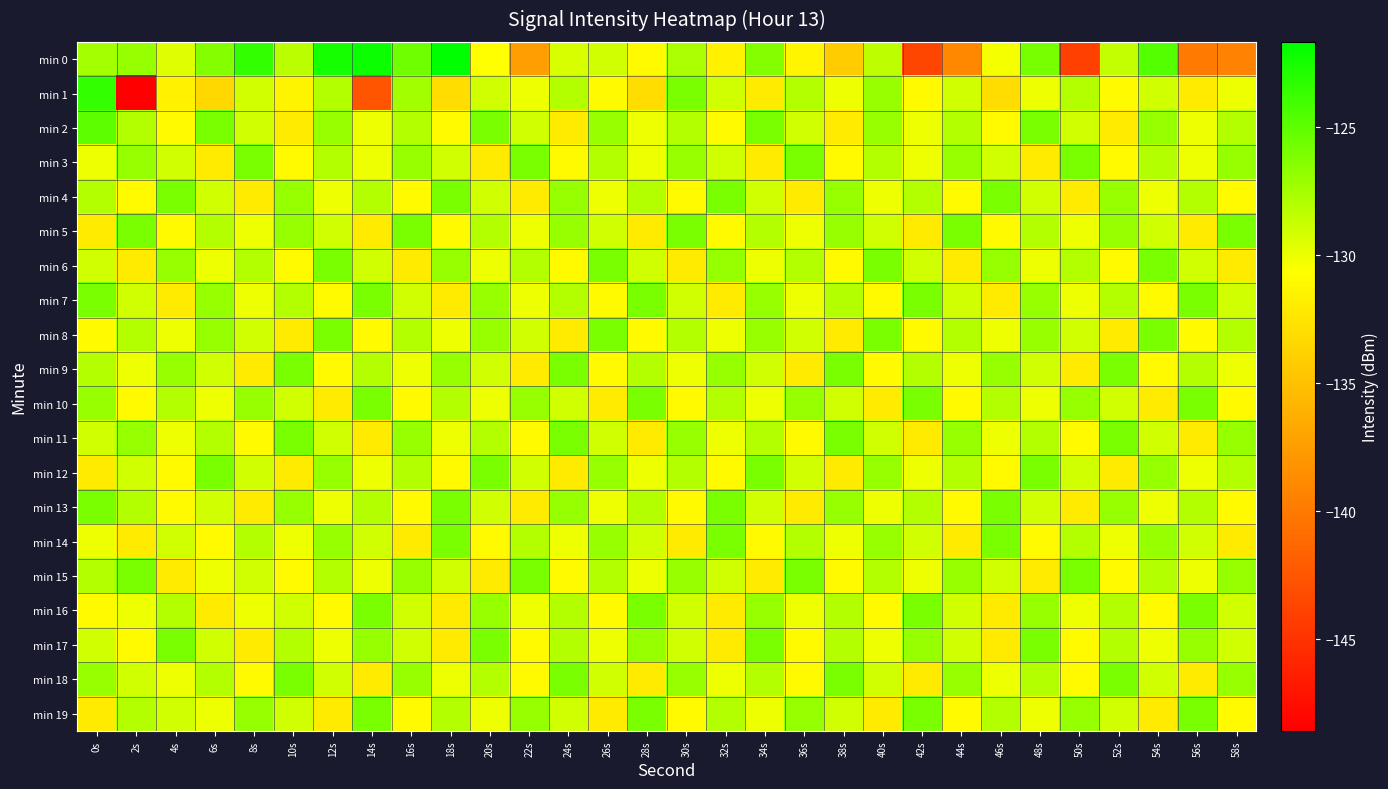

Reading left to right, list all the values displayed in this chart.

min 0: 0s=-127.5	2s=-127.0	4s=-129.5	6s=-126.3	8s=-123.5	10s=-128.2	12s=-122.4	14s=-122.2	16s=-125.6	18s=-121.7	20s=-130.6	22s=-137.4	24s=-129.3	26s=-128.9	28s=-131.0	30s=-127.7	32s=-131.7	34s=-126.3	36s=-131.3	38s=-134.3	40s=-128.4	42s=-143.5	44s=-139.0	46s=-130.4	48s=-125.9	50s=-144.0	52s=-128.6	54s=-124.6	56s=-139.9	58s=-139.4
min 1: 0s=-123.5	2s=-148.6	4s=-131.6	6s=-133.4	8s=-129.1	10s=-131.4	12s=-128.1	14s=-142.6	16s=-127.4	18s=-133.0	20s=-129.0	22s=-130.0	24s=-128.0	26s=-131.0	28s=-133.0	30s=-126.0	32s=-129.0	34s=-132.0	36s=-128.0	38s=-130.0	40s=-127.0	42s=-131.0	44s=-129.0	46s=-133.0	48s=-130.0	50s=-128.0	52s=-131.0	54s=-129.0	56s=-132.0	58s=-130.0
min 2: 0s=-125.0	2s=-128.0	4s=-131.0	6s=-126.0	8s=-129.0	10s=-132.0	12s=-127.0	14s=-130.0	16s=-128.0	18s=-131.0	20s=-126.0	22s=-129.0	24s=-132.0	26s=-127.0	28s=-130.0	30s=-128.0	32s=-131.0	34s=-126.0	36s=-129.0	38s=-132.0	40s=-127.0	42s=-130.0	44s=-128.0	46s=-131.0	48s=-126.0	50s=-129.0	52s=-132.0	54s=-127.0	56s=-130.0	58s=-128.0
min 3: 0s=-130.0	2s=-127.0	4s=-129.0	6s=-132.0	8s=-126.0	10s=-131.0	12s=-128.0	14s=-130.0	16s=-127.0	18s=-129.0	20s=-132.0	22s=-126.0	24s=-131.0	26s=-128.0	28s=-130.0	30s=-127.0	32s=-129.0	34s=-132.0	36s=-126.0	38s=-131.0	40s=-128.0	42s=-130.0	44s=-127.0	46s=-129.0	48s=-132.0	50s=-126.0	52s=-131.0	54s=-128.0	56s=-130.0	58s=-127.0
min 4: 0s=-128.0	2s=-131.0	4s=-126.0	6s=-129.0	8s=-132.0	10s=-127.0	12s=-130.0	14s=-128.0	16s=-131.0	18s=-126.0	20s=-129.0	22s=-132.0	24s=-127.0	26s=-130.0	28s=-128.0	30s=-131.0	32s=-126.0	34s=-129.0	36s=-132.0	38s=-127.0	40s=-130.0	42s=-128.0	44s=-131.0	46s=-126.0	48s=-129.0	50s=-132.0	52s=-127.0	54s=-130.0	56s=-128.0	58s=-131.0
min 5: 0s=-132.0	2s=-126.0	4s=-131.0	6s=-128.0	8s=-130.0	10s=-127.0	12s=-129.0	14s=-132.0	16s=-126.0	18s=-131.0	20s=-128.0	22s=-130.0	24s=-127.0	26s=-129.0	28s=-132.0	30s=-126.0	32s=-131.0	34s=-128.0	36s=-130.0	38s=-127.0	40s=-129.0	42s=-132.0	44s=-126.0	46s=-131.0	48s=-128.0	50s=-130.0	52s=-127.0	54s=-129.0	56s=-132.0	58s=-126.0
min 6: 0s=-129.0	2s=-132.0	4s=-127.0	6s=-130.0	8s=-128.0	10s=-131.0	12s=-126.0	14s=-129.0	16s=-132.0	18s=-127.0	20s=-130.0	22s=-128.0	24s=-131.0	26s=-126.0	28s=-129.0	30s=-132.0	32s=-127.0	34s=-130.0	36s=-128.0	38s=-131.0	40s=-126.0	42s=-129.0	44s=-132.0	46s=-127.0	48s=-130.0	50s=-128.0	52s=-131.0	54s=-126.0	56s=-129.0	58s=-132.0
min 7: 0s=-126.0	2s=-129.0	4s=-132.0	6s=-127.0	8s=-130.0	10s=-128.0	12s=-131.0	14s=-126.0	16s=-129.0	18s=-132.0	20s=-127.0	22s=-130.0	24s=-128.0	26s=-131.0	28s=-126.0	30s=-129.0	32s=-132.0	34s=-127.0	36s=-130.0	38s=-128.0	40s=-131.0	42s=-126.0	44s=-129.0	46s=-132.0	48s=-127.0	50s=-130.0	52s=-128.0	54s=-131.0	56s=-126.0	58s=-129.0
min 8: 0s=-131.0	2s=-128.0	4s=-130.0	6s=-127.0	8s=-129.0	10s=-132.0	12s=-126.0	14s=-131.0	16s=-128.0	18s=-130.0	20s=-127.0	22s=-129.0	24s=-132.0	26s=-126.0	28s=-131.0	30s=-128.0	32s=-130.0	34s=-127.0	36s=-129.0	38s=-132.0	40s=-126.0	42s=-131.0	44s=-128.0	46s=-130.0	48s=-127.0	50s=-129.0	52s=-132.0	54s=-126.0	56s=-131.0	58s=-128.0
min 9: 0s=-128.0	2s=-130.0	4s=-127.0	6s=-129.0	8s=-132.0	10s=-126.0	12s=-131.0	14s=-128.0	16s=-130.0	18s=-127.0	20s=-129.0	22s=-132.0	24s=-126.0	26s=-131.0	28s=-128.0	30s=-130.0	32s=-127.0	34s=-129.0	36s=-132.0	38s=-126.0	40s=-131.0	42s=-128.0	44s=-130.0	46s=-127.0	48s=-129.0	50s=-132.0	52s=-126.0	54s=-131.0	56s=-128.0	58s=-130.0
min 10: 0s=-127.0	2s=-131.0	4s=-128.0	6s=-130.0	8s=-127.0	10s=-129.0	12s=-132.0	14s=-126.0	16s=-131.0	18s=-128.0	20s=-130.0	22s=-127.0	24s=-129.0	26s=-132.0	28s=-126.0	30s=-131.0	32s=-128.0	34s=-130.0	36s=-127.0	38s=-129.0	40s=-132.0	42s=-126.0	44s=-131.0	46s=-128.0	48s=-130.0	50s=-127.0	52s=-129.0	54s=-132.0	56s=-126.0	58s=-131.0
min 11: 0s=-129.0	2s=-127.0	4s=-130.0	6s=-128.0	8s=-131.0	10s=-126.0	12s=-129.0	14s=-132.0	16s=-127.0	18s=-130.0	20s=-128.0	22s=-131.0	24s=-126.0	26s=-129.0	28s=-132.0	30s=-127.0	32s=-130.0	34s=-128.0	36s=-131.0	38s=-126.0	40s=-129.0	42s=-132.0	44s=-127.0	46s=-130.0	48s=-128.0	50s=-131.0	52s=-126.0	54s=-129.0	56s=-132.0	58s=-127.0
min 12: 0s=-132.0	2s=-129.0	4s=-131.0	6s=-126.0	8s=-129.0	10s=-132.0	12s=-127.0	14s=-130.0	16s=-128.0	18s=-131.0	20s=-126.0	22s=-129.0	24s=-132.0	26s=-127.0	28s=-130.0	30s=-128.0	32s=-131.0	34s=-126.0	36s=-129.0	38s=-132.0	40s=-127.0	42s=-130.0	44s=-128.0	46s=-131.0	48s=-126.0	50s=-129.0	52s=-132.0	54s=-127.0	56s=-130.0	58s=-128.0
min 13: 0s=-126.0	2s=-128.0	4s=-131.0	6s=-129.0	8s=-132.0	10s=-127.0	12s=-130.0	14s=-128.0	16s=-131.0	18s=-126.0	20s=-129.0	22s=-132.0	24s=-127.0	26s=-130.0	28s=-128.0	30s=-131.0	32s=-126.0	34s=-129.0	36s=-132.0	38s=-127.0	40s=-130.0	42s=-128.0	44s=-131.0	46s=-126.0	48s=-129.0	50s=-132.0	52s=-127.0	54s=-130.0	56s=-128.0	58s=-131.0
min 14: 0s=-130.0	2s=-132.0	4s=-129.0	6s=-131.0	8s=-128.0	10s=-130.0	12s=-127.0	14s=-129.0	16s=-132.0	18s=-126.0	20s=-131.0	22s=-128.0	24s=-130.0	26s=-127.0	28s=-129.0	30s=-132.0	32s=-126.0	34s=-131.0	36s=-128.0	38s=-130.0	40s=-127.0	42s=-129.0	44s=-132.0	46s=-126.0	48s=-131.0	50s=-128.0	52s=-130.0	54s=-127.0	56s=-129.0	58s=-132.0
min 15: 0s=-128.0	2s=-126.0	4s=-132.0	6s=-130.0	8s=-129.0	10s=-131.0	12s=-128.0	14s=-130.0	16s=-127.0	18s=-129.0	20s=-132.0	22s=-126.0	24s=-131.0	26s=-128.0	28s=-130.0	30s=-127.0	32s=-129.0	34s=-132.0	36s=-126.0	38s=-131.0	40s=-128.0	42s=-130.0	44s=-127.0	46s=-129.0	48s=-132.0	50s=-126.0	52s=-131.0	54s=-128.0	56s=-130.0	58s=-127.0
min 16: 0s=-131.0	2s=-130.0	4s=-128.0	6s=-132.0	8s=-130.0	10s=-129.0	12s=-131.0	14s=-126.0	16s=-129.0	18s=-132.0	20s=-127.0	22s=-130.0	24s=-128.0	26s=-131.0	28s=-126.0	30s=-129.0	32s=-132.0	34s=-127.0	36s=-130.0	38s=-128.0	40s=-131.0	42s=-126.0	44s=-129.0	46s=-132.0	48s=-127.0	50s=-130.0	52s=-128.0	54s=-131.0	56s=-126.0	58s=-129.0
min 17: 0s=-129.0	2s=-131.0	4s=-126.0	6s=-129.0	8s=-132.0	10s=-128.0	12s=-130.0	14s=-127.0	16s=-129.0	18s=-132.0	20s=-126.0	22s=-131.0	24s=-128.0	26s=-130.0	28s=-127.0	30s=-129.0	32s=-132.0	34s=-126.0	36s=-131.0	38s=-128.0	40s=-130.0	42s=-127.0	44s=-129.0	46s=-132.0	48s=-126.0	50s=-131.0	52s=-128.0	54s=-130.0	56s=-127.0	58s=-129.0
min 18: 0s=-127.0	2s=-129.0	4s=-130.0	6s=-128.0	8s=-131.0	10s=-126.0	12s=-129.0	14s=-132.0	16s=-127.0	18s=-130.0	20s=-128.0	22s=-131.0	24s=-126.0	26s=-129.0	28s=-132.0	30s=-127.0	32s=-130.0	34s=-128.0	36s=-131.0	38s=-126.0	40s=-129.0	42s=-132.0	44s=-127.0	46s=-130.0	48s=-128.0	50s=-131.0	52s=-126.0	54s=-129.0	56s=-132.0	58s=-127.0
min 19: 0s=-132.0	2s=-128.0	4s=-129.0	6s=-130.0	8s=-127.0	10s=-129.0	12s=-132.0	14s=-126.0	16s=-131.0	18s=-128.0	20s=-130.0	22s=-127.0	24s=-129.0	26s=-132.0	28s=-126.0	30s=-131.0	32s=-128.0	34s=-130.0	36s=-127.0	38s=-129.0	40s=-132.0	42s=-126.0	44s=-131.0	46s=-128.0	48s=-130.0	50s=-127.0	52s=-129.0	54s=-132.0	56s=-126.0	58s=-131.0